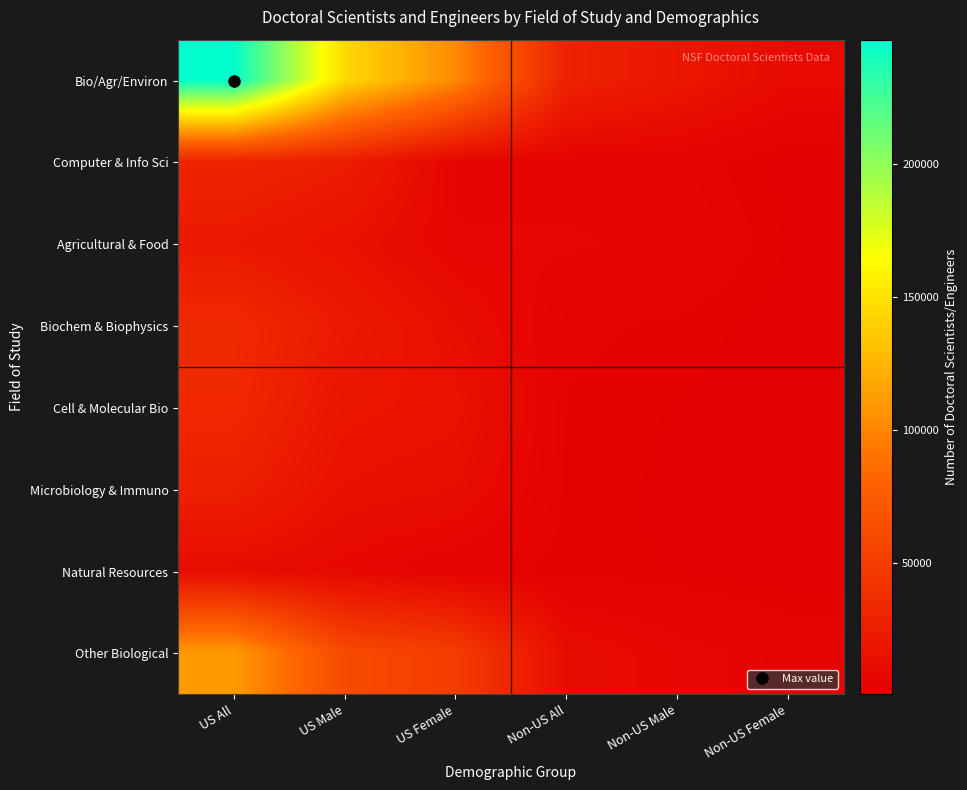

Reading left to right, list all the values displayed in this chart.

Bio/Agr/Environ: US All=246850	US Male=144850	US Female=102000	Non-US All=28450	Non-US Male=19100	Non-US Female=9350
Computer & Info Sci: US All=30150	US Male=24600	US Female=5600	Non-US All=4450	Non-US Male=3750	Non-US Female=700
Agricultural & Food: US All=20800	US Male=14850	US Female=5950	Non-US All=6300	Non-US Male=4850	Non-US Female=1450
Biochem & Biophysics: US All=34500	US Male=21950	US Female=12550	Non-US All=2900	Non-US Male=2200	Non-US Female=750
Cell & Molecular Bio: US All=33550	US Male=18100	US Female=15450	Non-US All=2400	Non-US Male=1400	Non-US Female=1000
Microbiology & Immuno: US All=26250	US Male=14100	US Female=12150	Non-US All=2150	Non-US Male=1200	Non-US Female=950
Natural Resources: US All=10900	US Male=7650	US Female=3250	Non-US All=1900	Non-US Male=1350	Non-US Female=550
Other Biological: US All=110450	US Male=60550	US Female=49900	Non-US All=11450	Non-US Male=7150	Non-US Female=4300